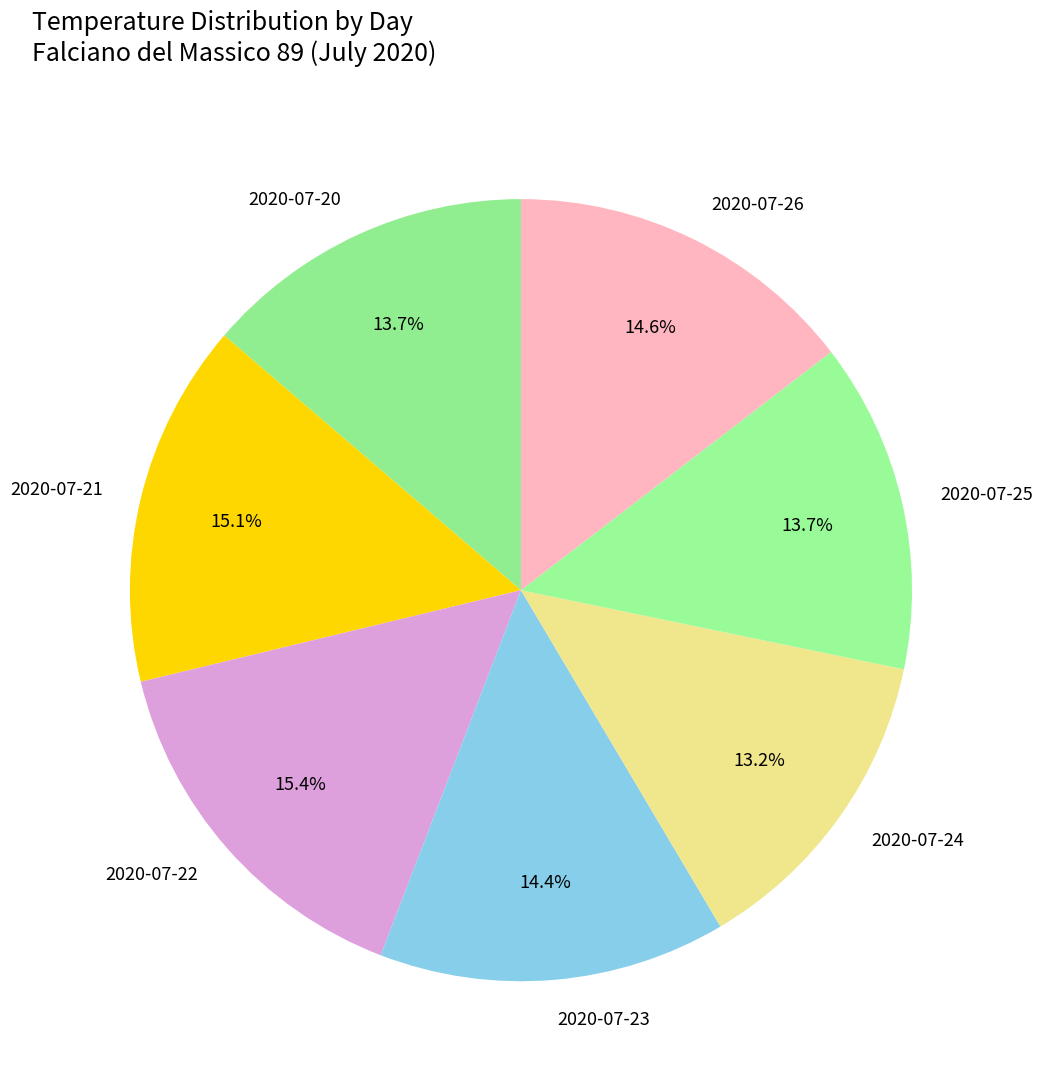

The 2020-07-25 slice represents 14% of the pie. True or false?

True